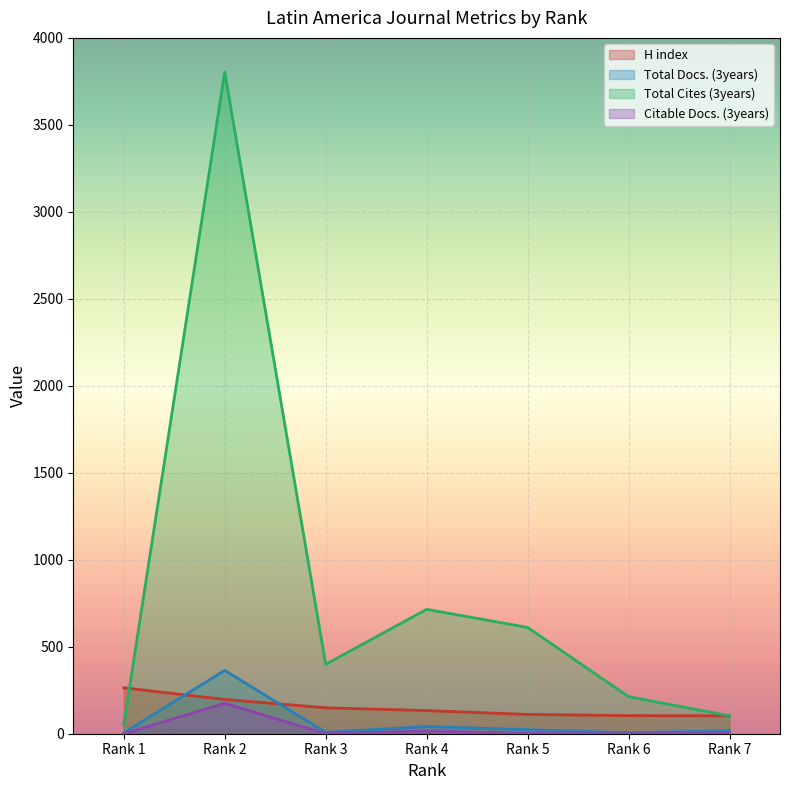

True or false: Total Docs. (3years) and H index intersect in this chart.

True